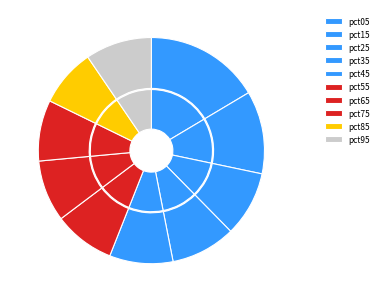

Does pct85 account for over 50% of the chart?

No